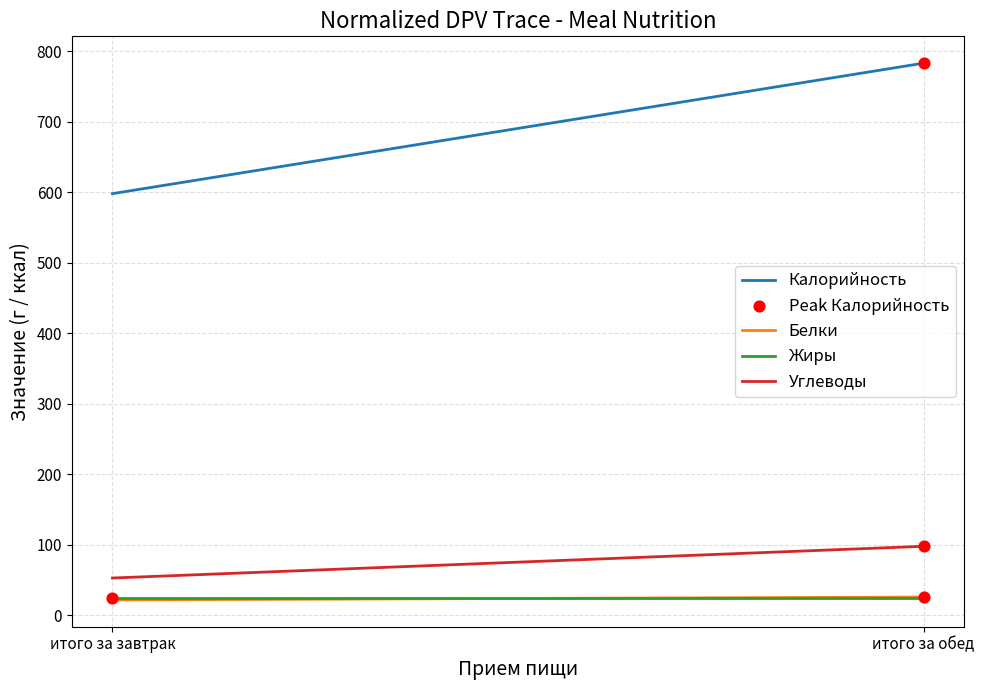

What are all the series names shown in the legend?

Калорийность, Белки, Жиры, Углеводы